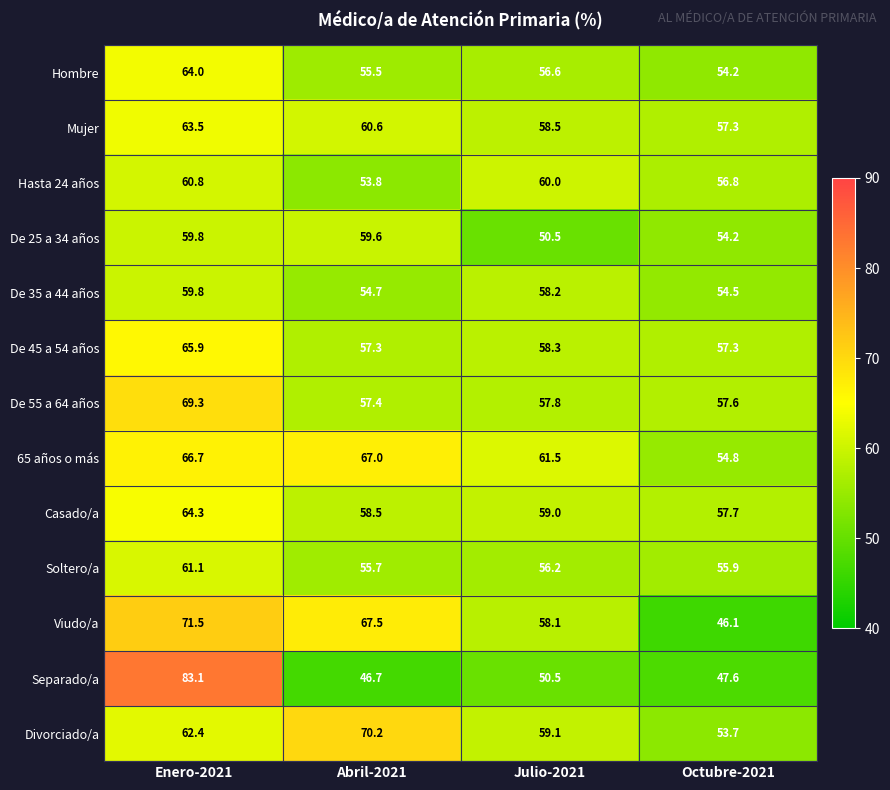

What is the difference between the Hasta 24 años values at Julio-2021 and Abril-2021?

6.2